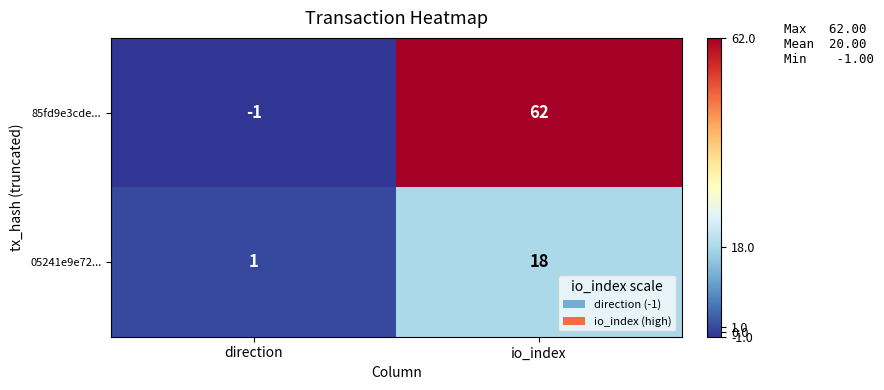

At which category does the chart reach its minimum across all series?

direction